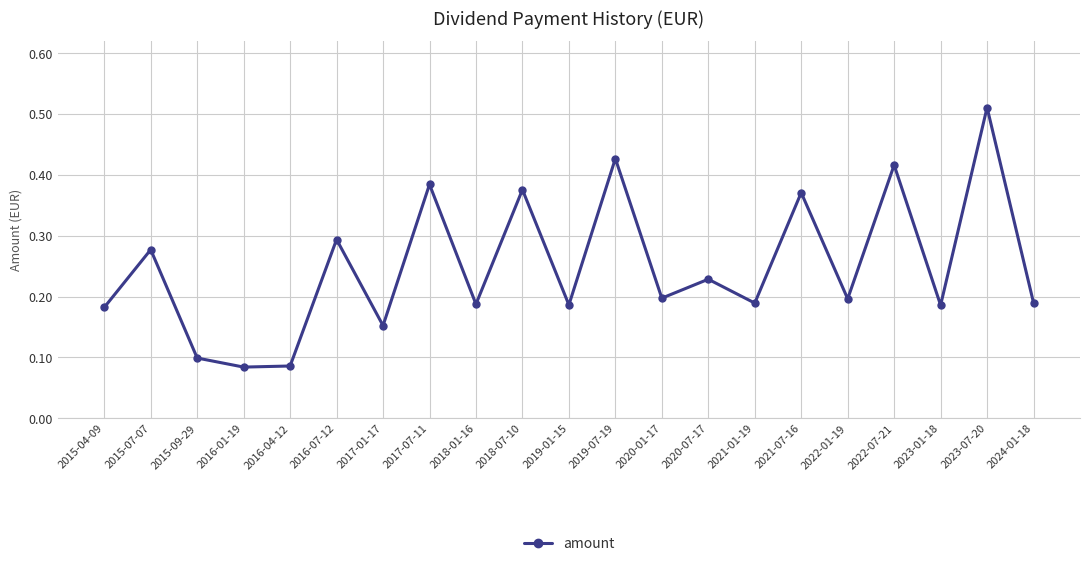

The value at 2017-07-11 is 0.7. True or false?

False